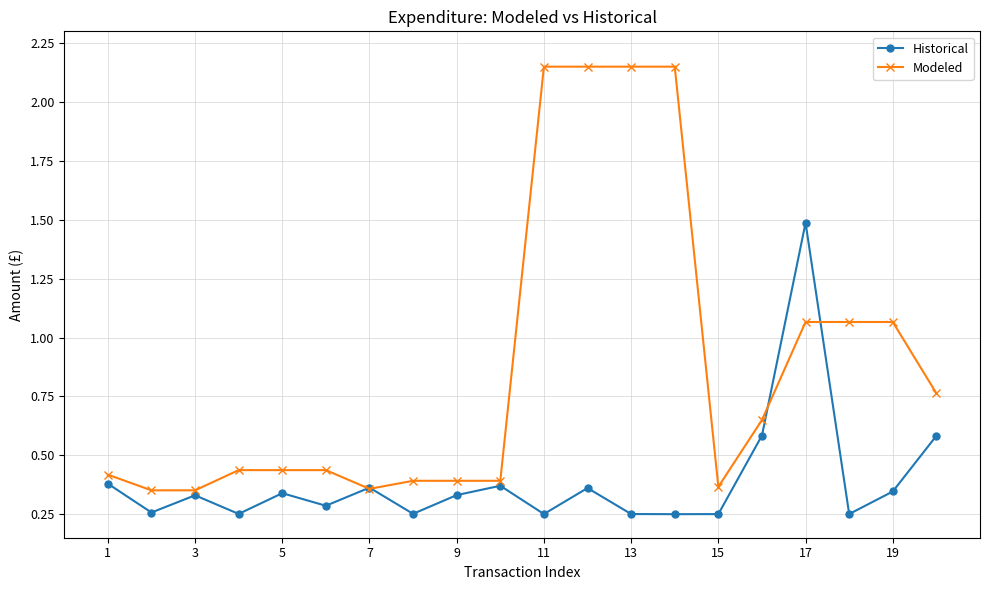

What is the average value of the Modeled series?

0.9